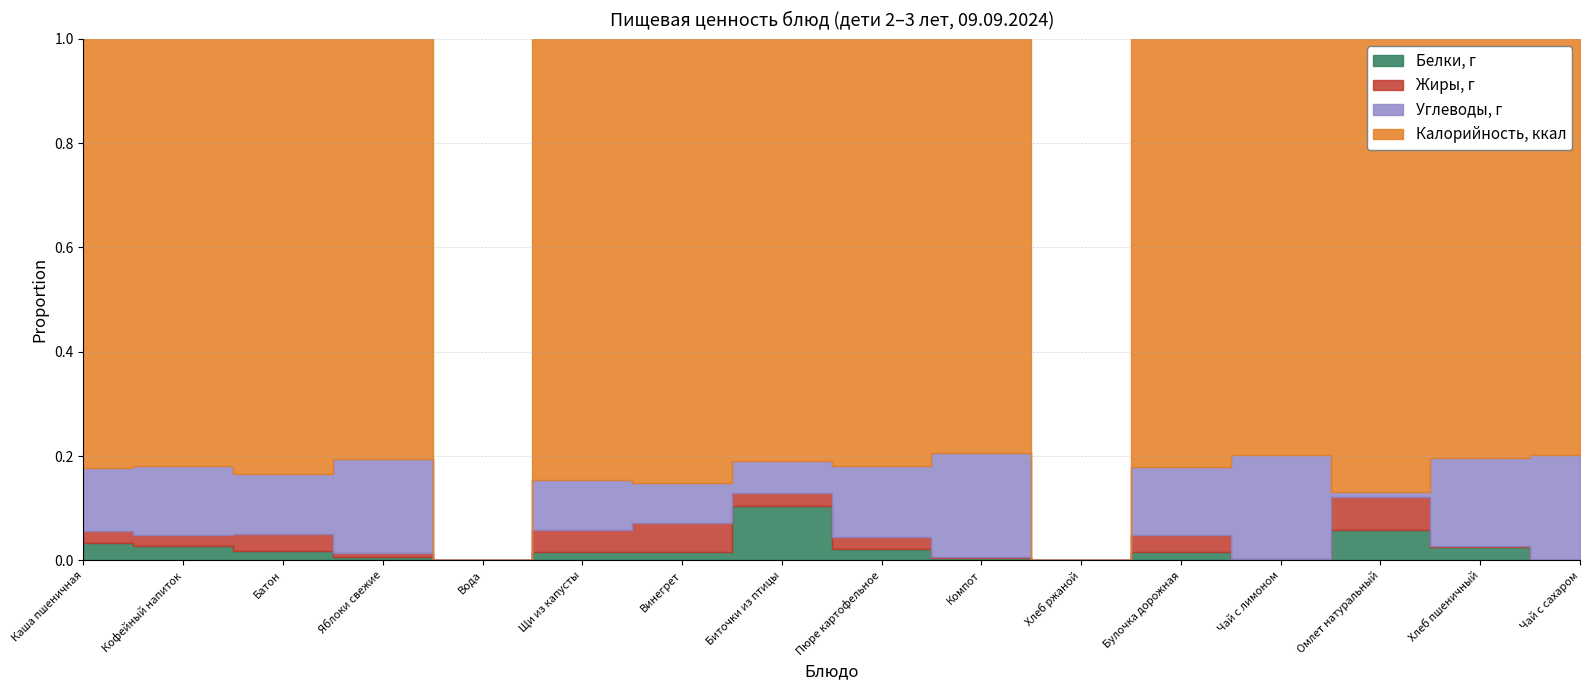

True or false: Жиры, г and Калорийность, ккал cross at least once.

False